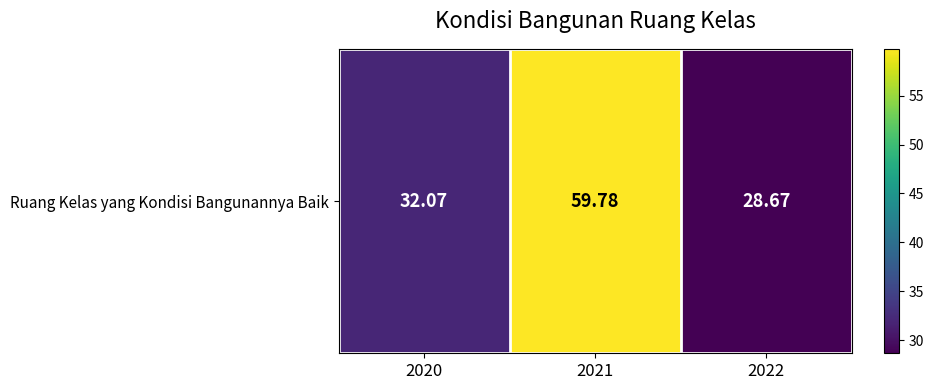

List the labels in order of value, largest first.

2021, 2020, 2022